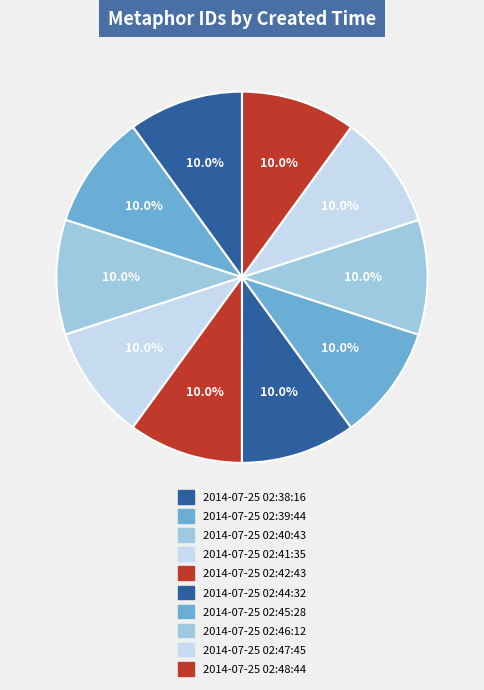

Does 2014-07-25 02:46:12 account for over 50% of the chart?

No